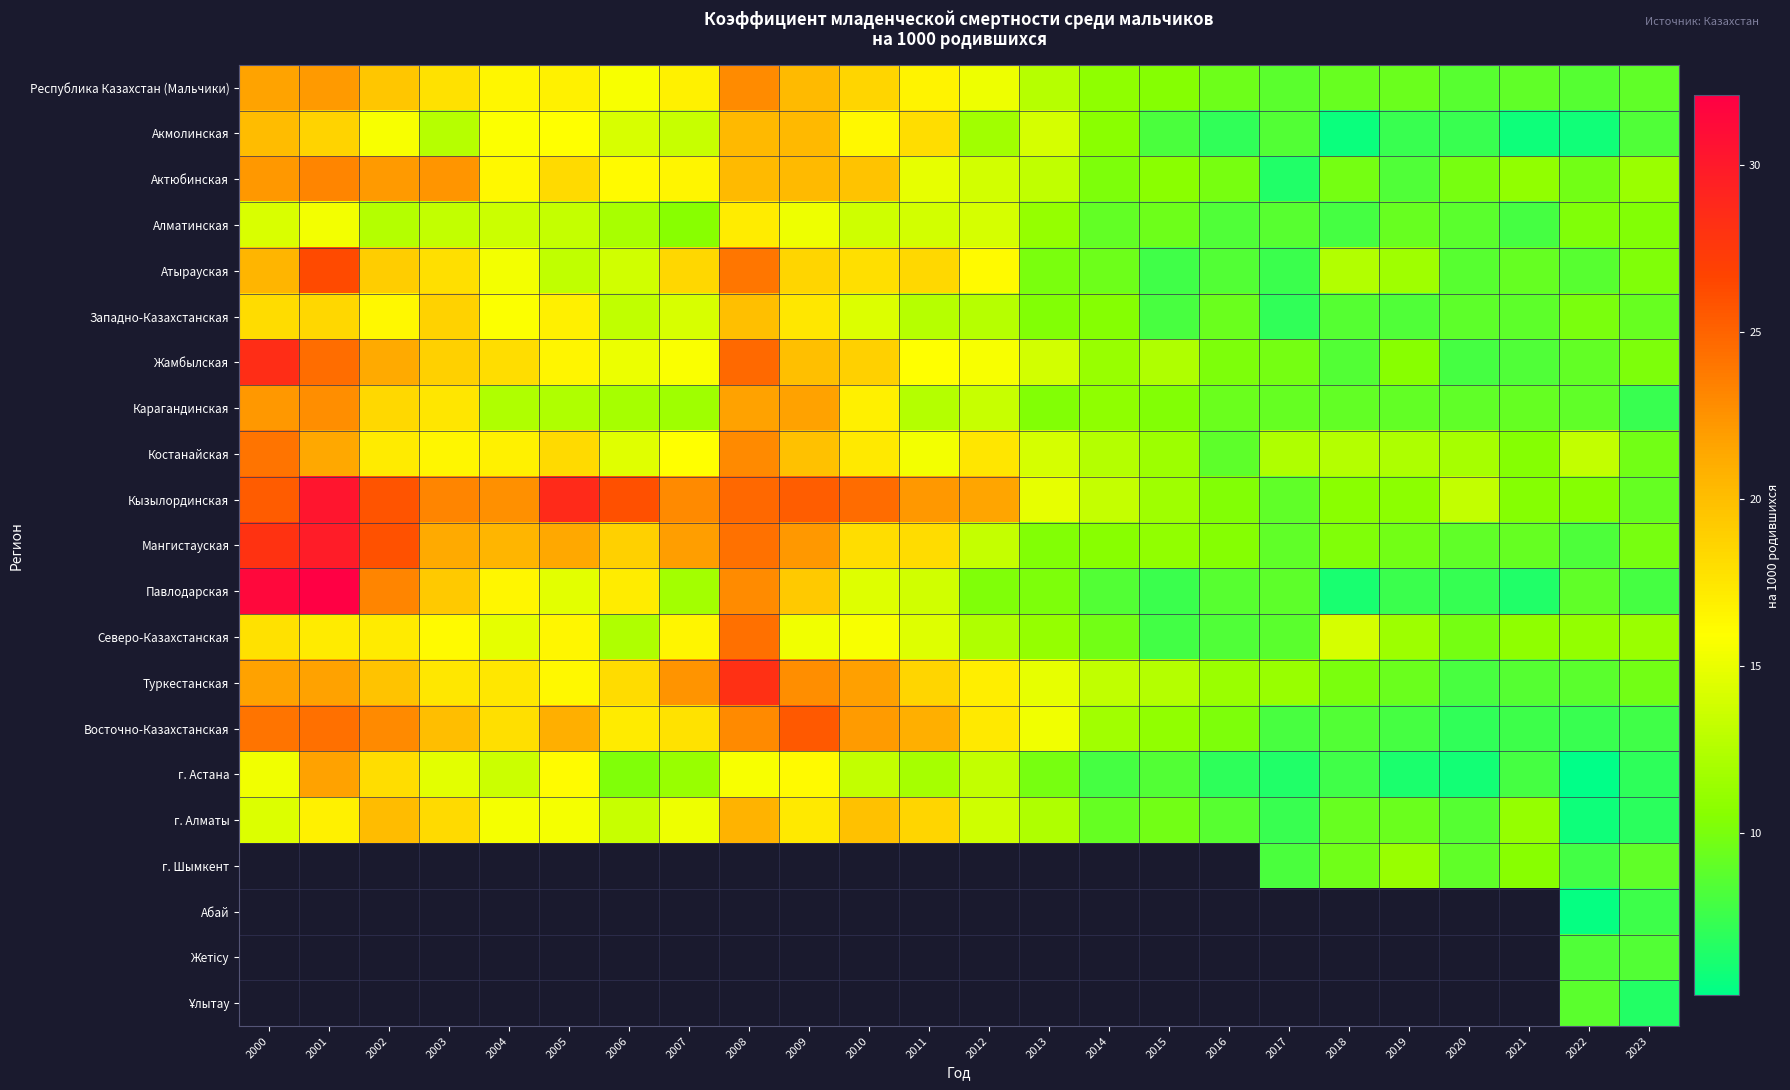

Between 2009 and 2012, which is larger?

2009